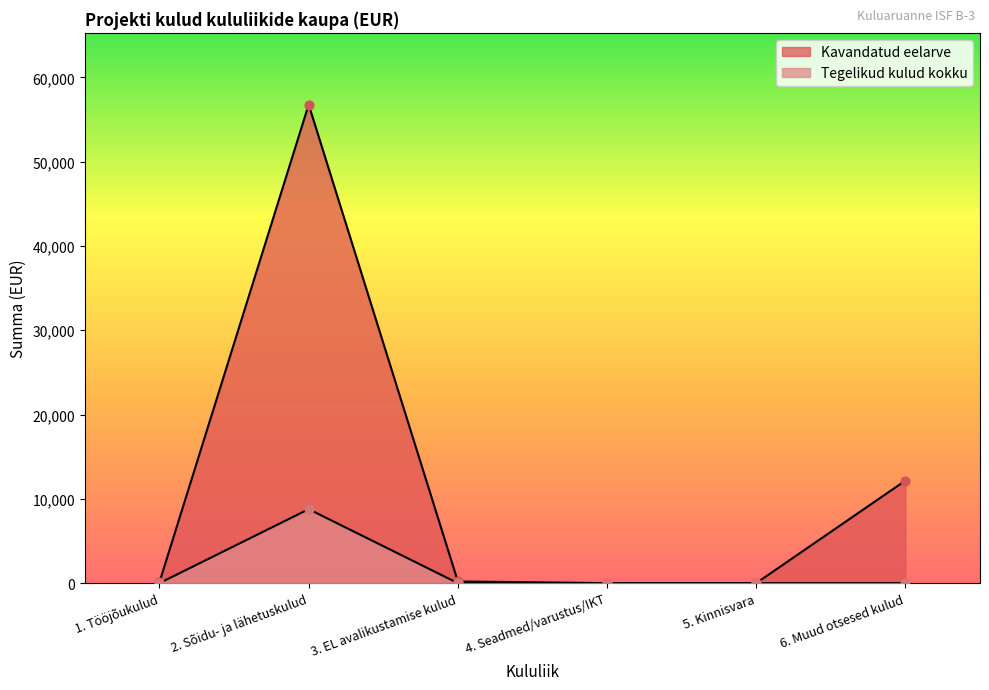

Which series has the largest total across all categories?

Kavandatud eelarve